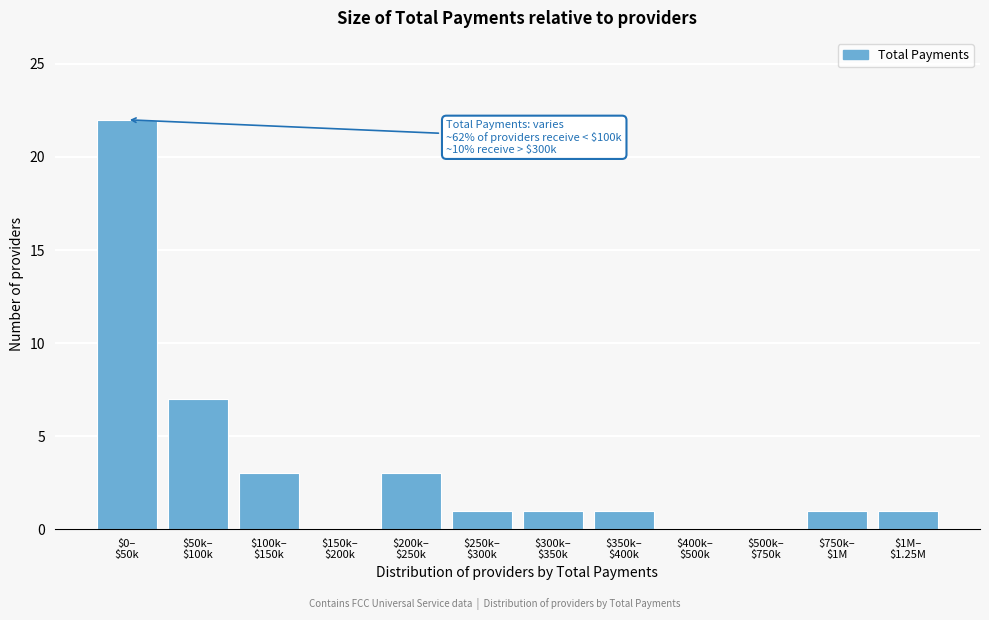

What is the greatest value displayed?

22